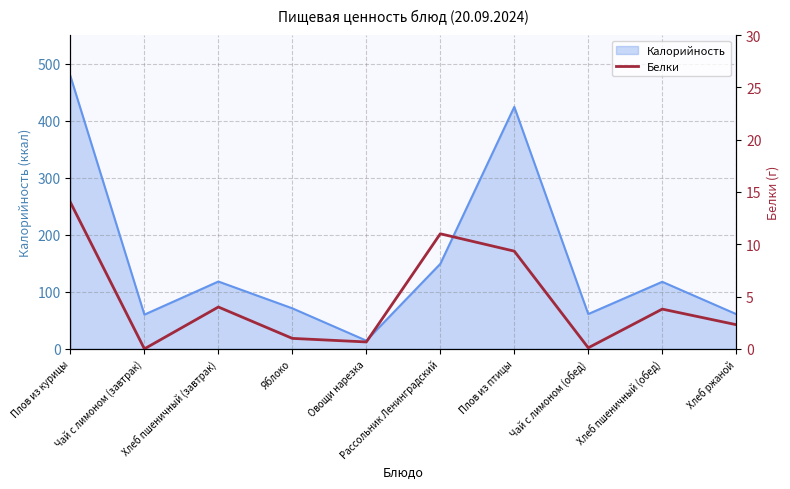

At which label is the value closest to 7?

Плов из птицы